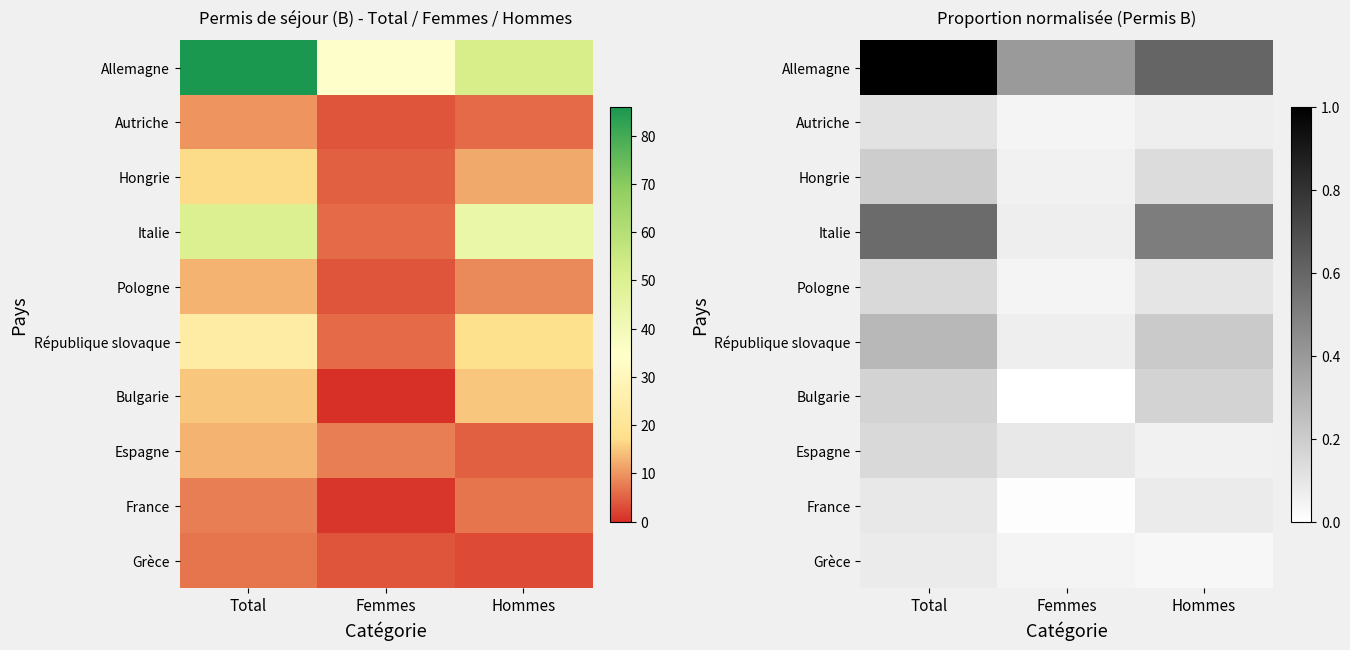

Rank the series at Total from highest to lowest value.

Allemagne, Italie, République slovaque, Hongrie, Bulgarie, Pologne, Espagne, Autriche, France, Grèce